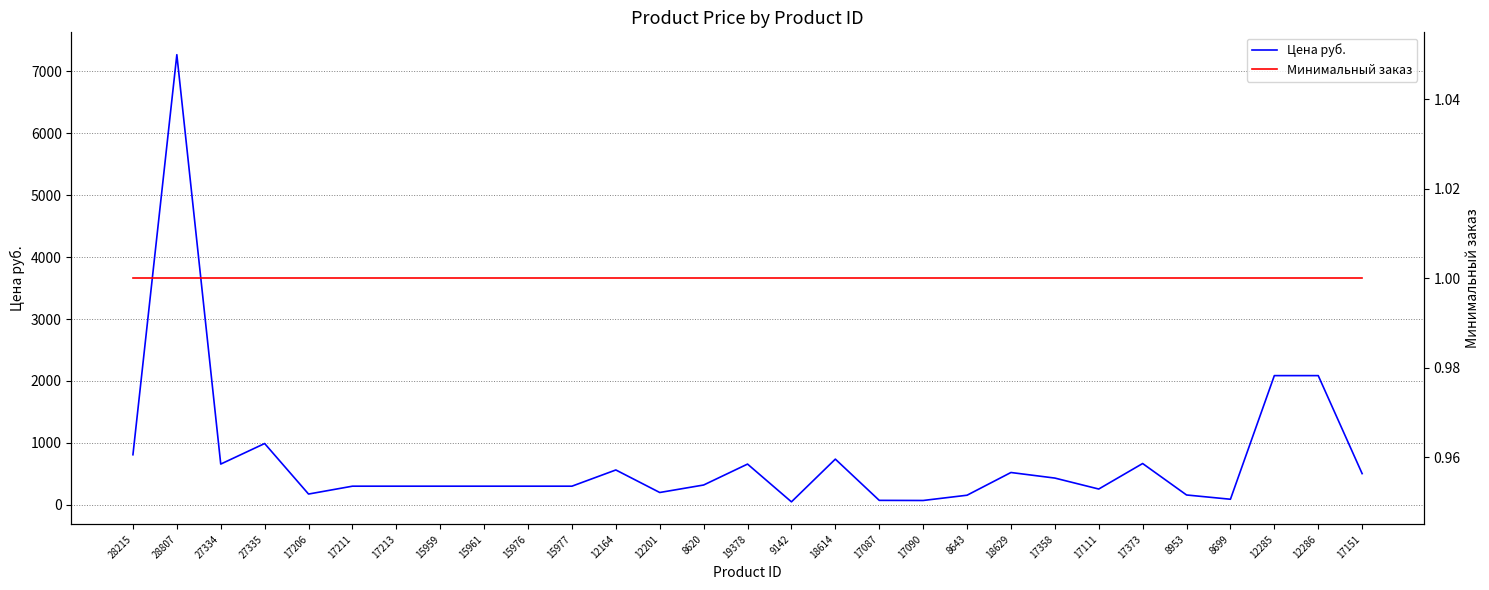

What is the label of the 13th point from the right?

18614